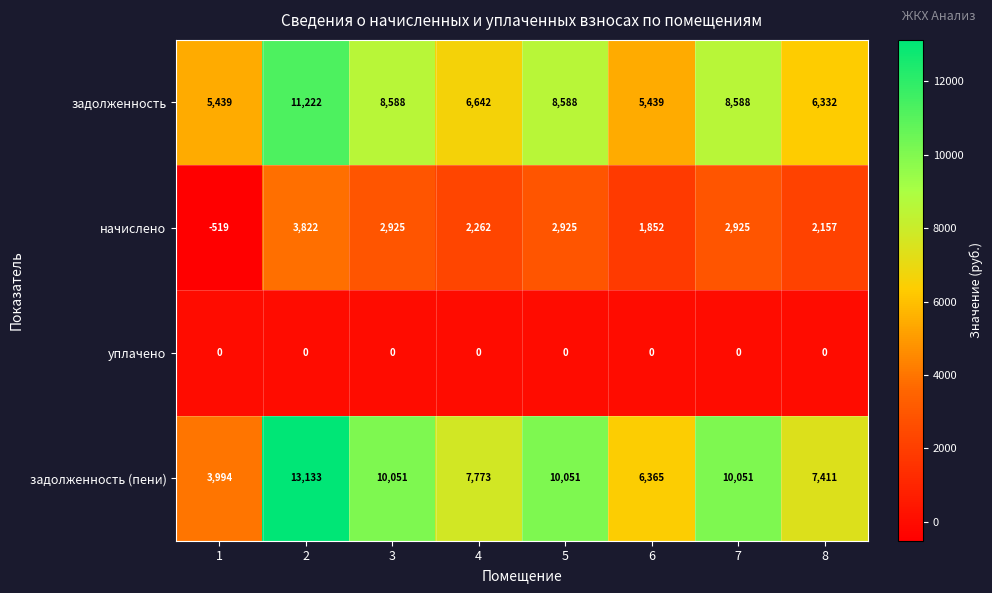

Rank the series by their maximum value, from highest to lowest.

задолженность (пени), задолженность, начислено, уплачено